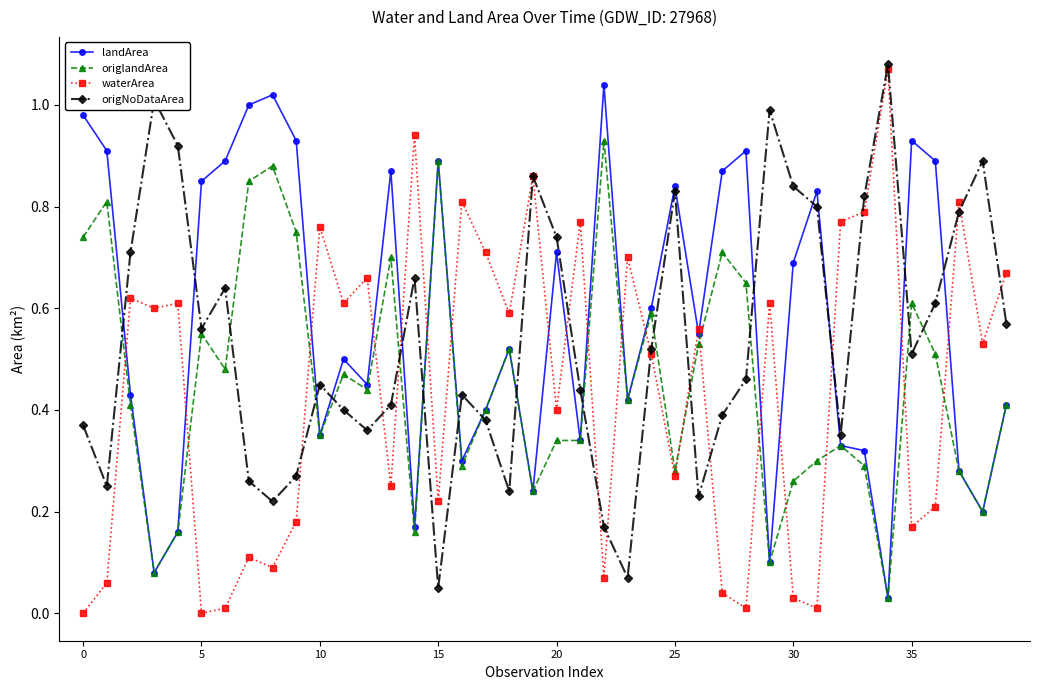

In waterArea, how many points are higher than both neighbors (excluding endpoints)?

14